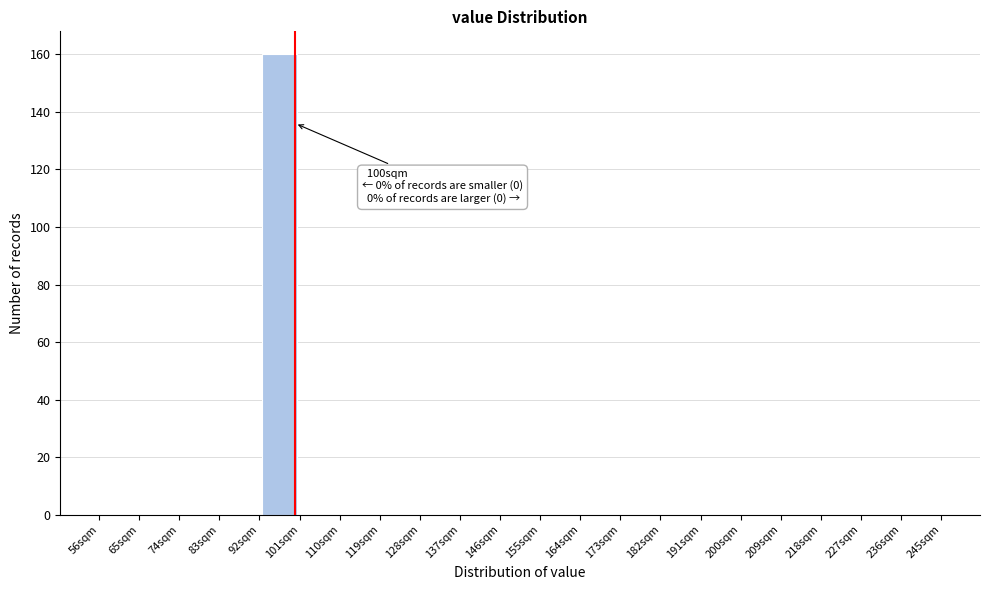

Which range on the x-axis has the tallest bar?

92 to 101